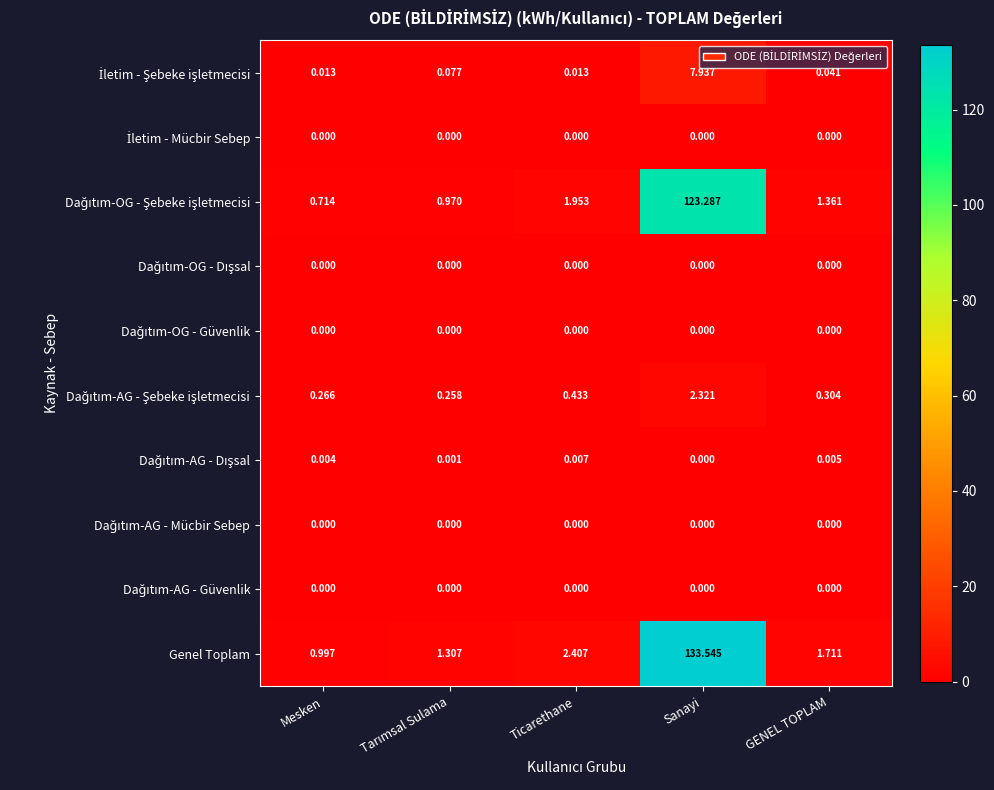

Which series changed the most between Ticarethane and Sanayi?

Genel Toplam